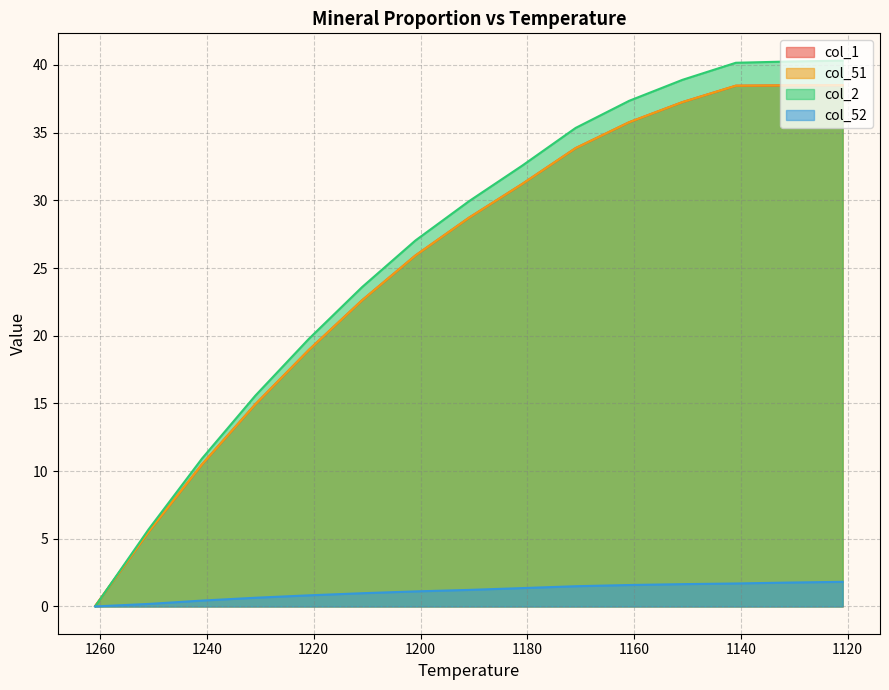

How many data points in col_52 are less than 1?

6